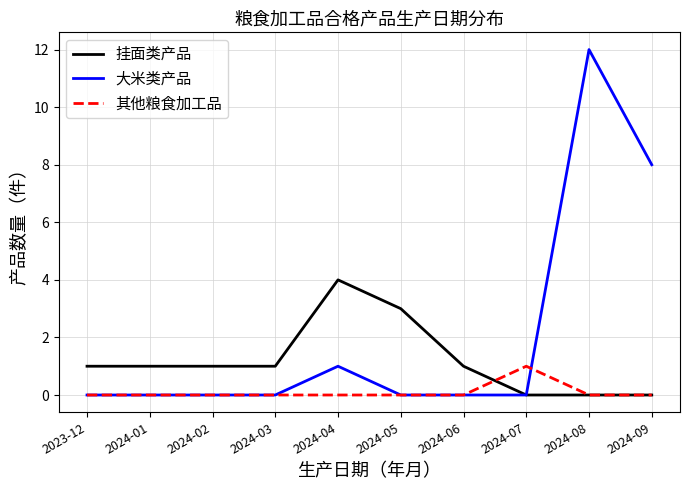

What is the spread (max minus min) of values at 2024-05?

3